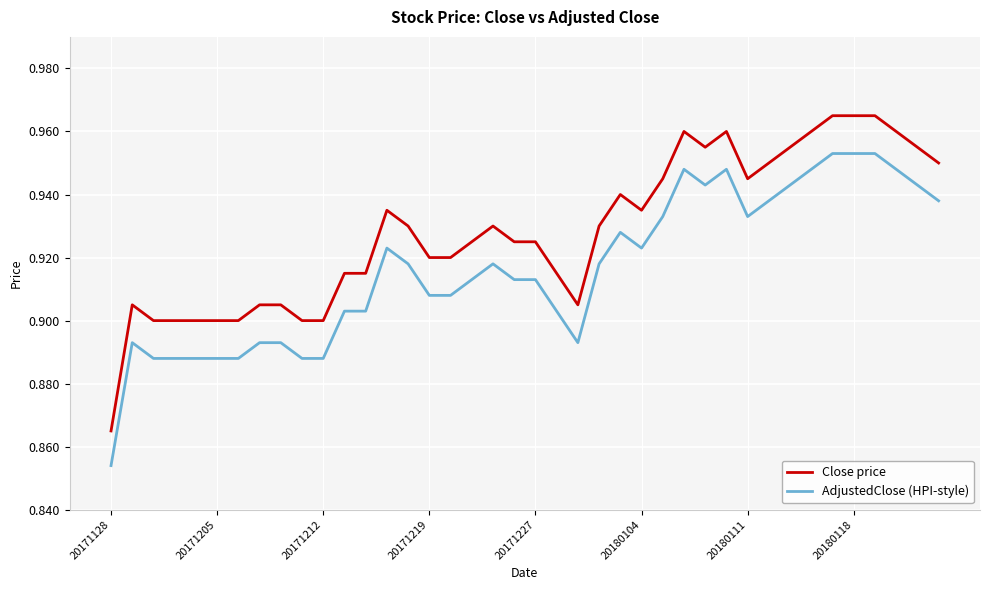

What are all the series names shown in the legend?

Close price, AdjustedClose (HPI-style)